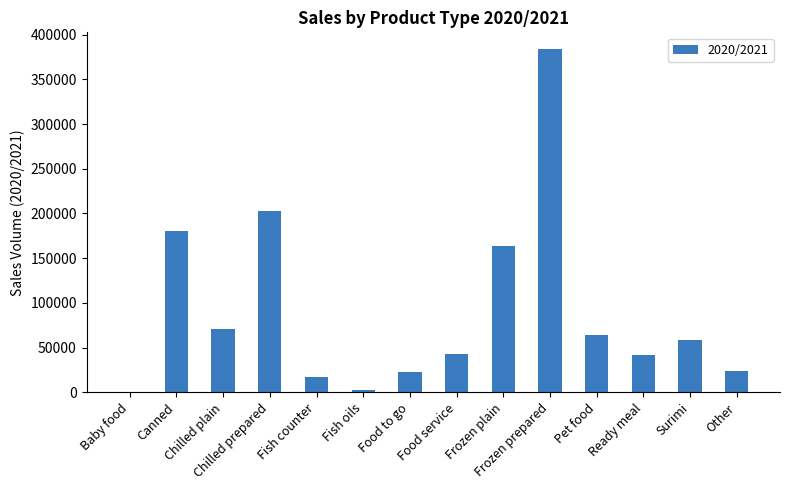

Which category has the highest value across all series?

Frozen prepared